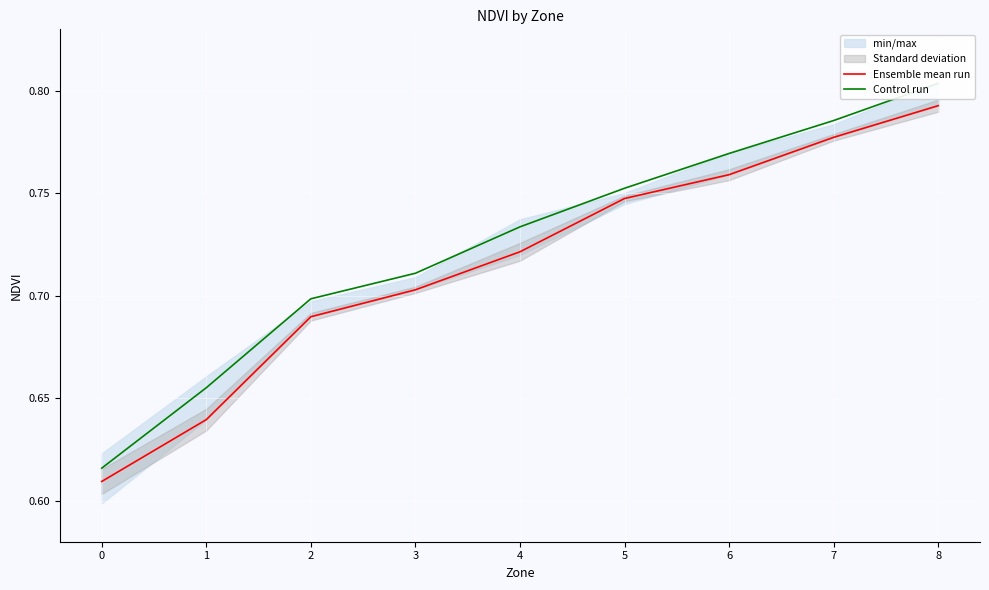

Reading left to right, what are all the values shown in this chart?

Ensemble mean run: 0=0.6	1=0.6	2=0.7	3=0.7	4=0.7	5=0.7	6=0.8	7=0.8	8=0.8
Control run: 0=0.6	1=0.7	2=0.7	3=0.7	4=0.7	5=0.8	6=0.8	7=0.8	8=0.8